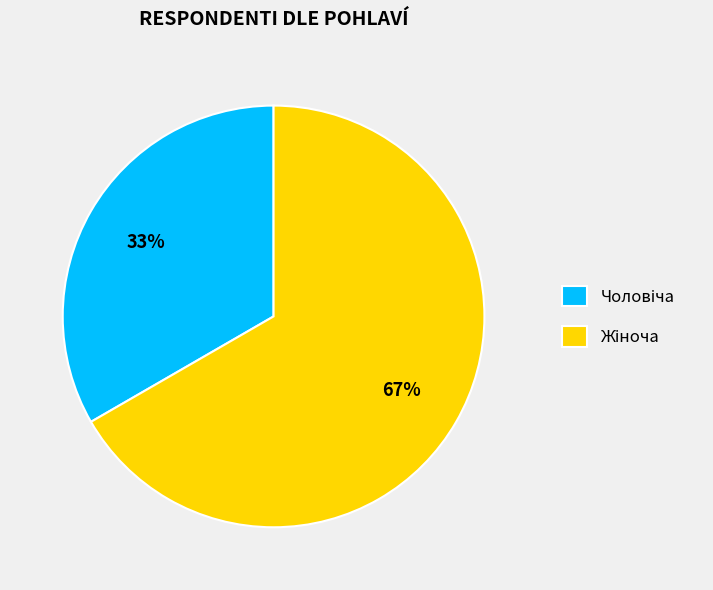

Is there any slice that represents more than half of the pie?

Yes